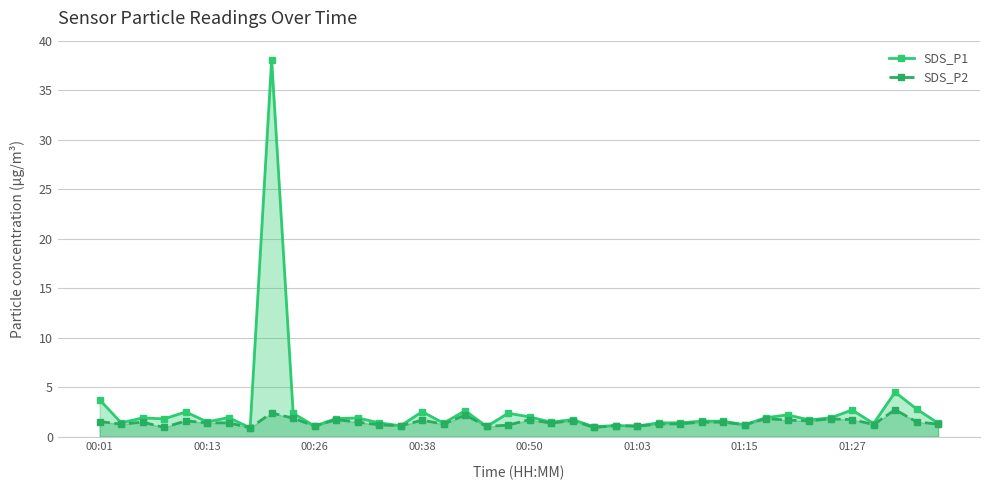

What is the smallest value displayed?

0.9